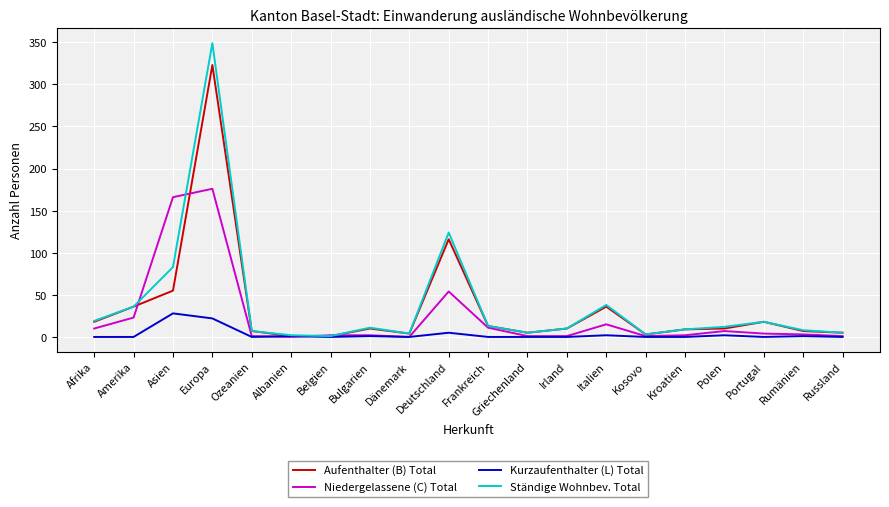

List the series in order of their peak value, lowest first.

Kurzaufenthalter (L) Total, Niedergelassene (C) Total, Aufenthalter (B) Total, Ständige Wohnbev. Total